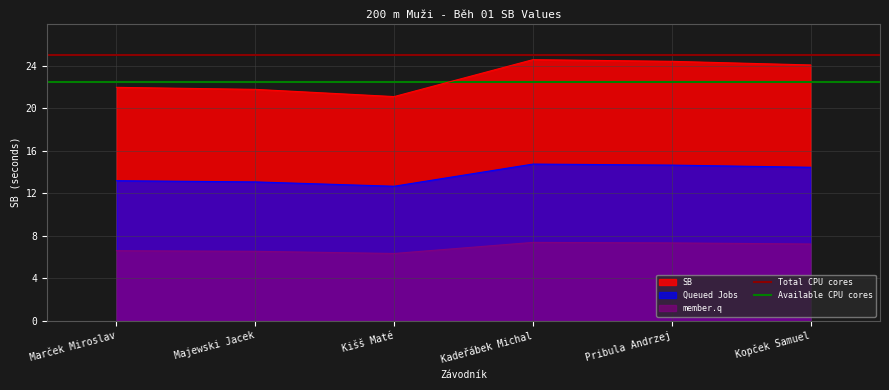

What is the sum of all Total CPU cores values?

50.0